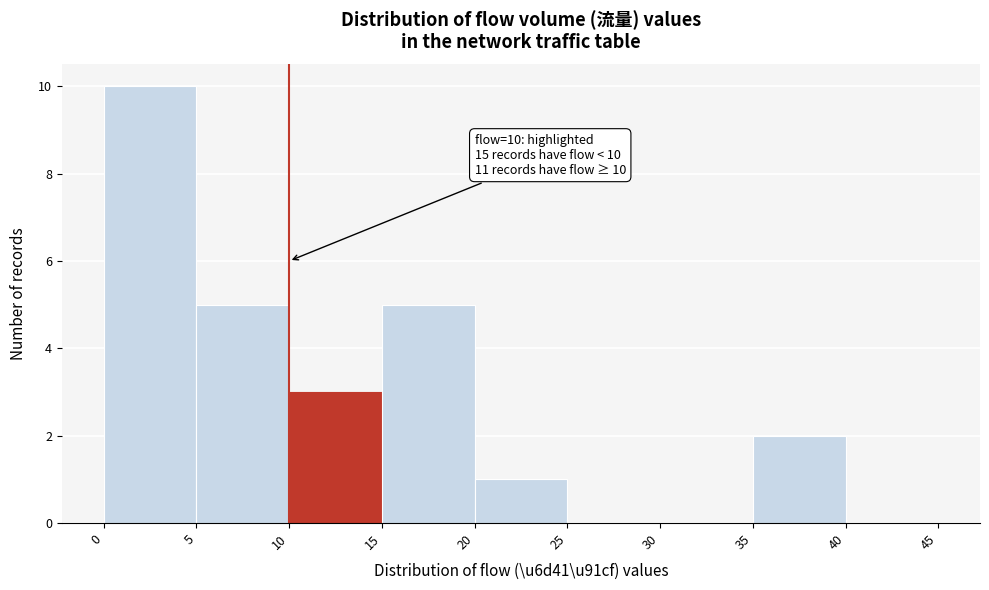

Which range on the x-axis has the tallest bar?

0 to 5